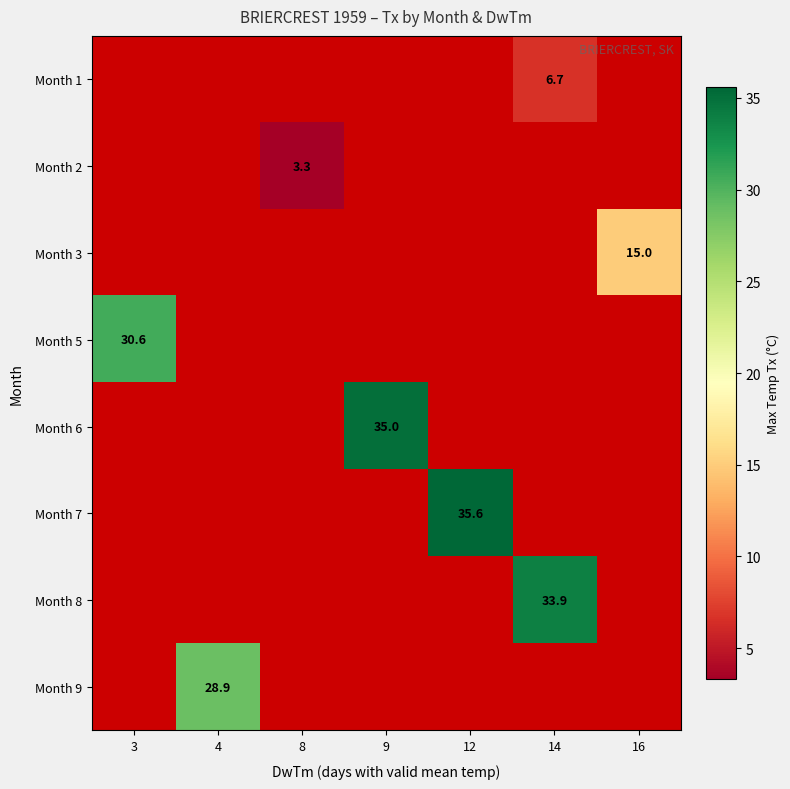

What value does the Month 1 series have at 14?

6.7